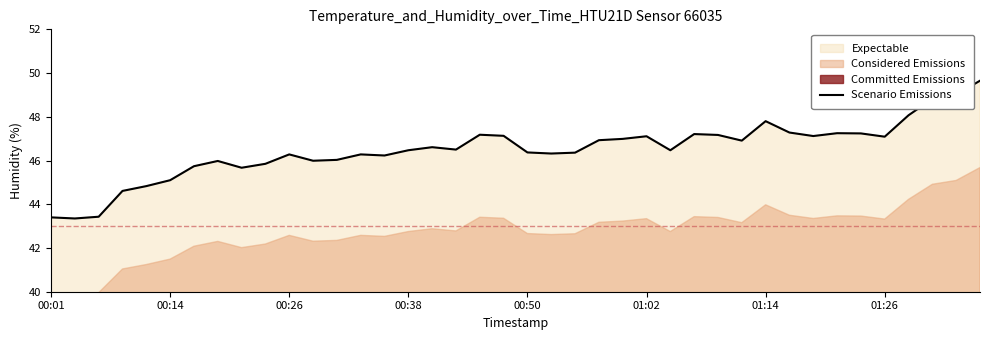

What is the sum of all values?

1859.8